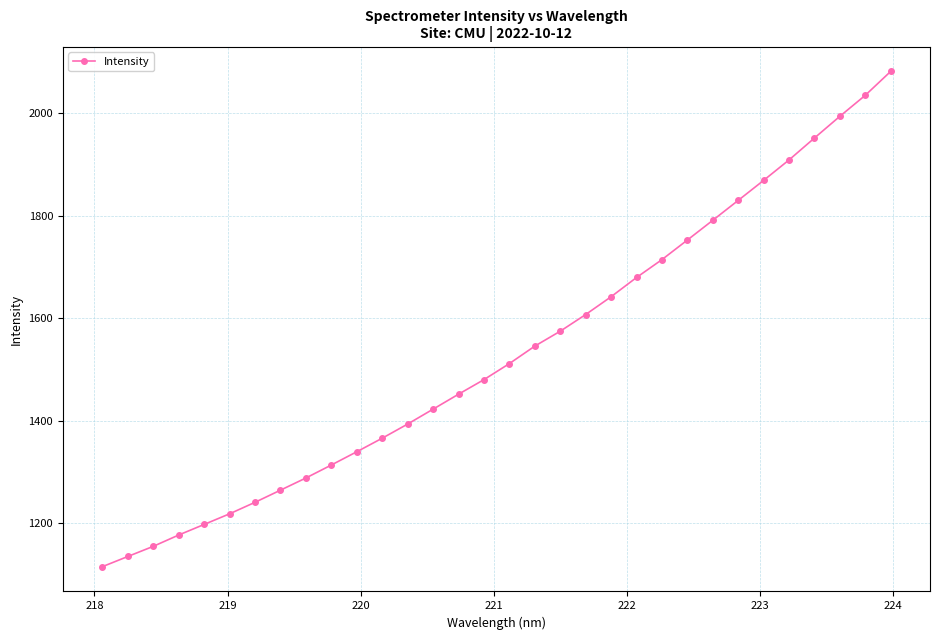

What is the smallest value displayed?

1115.2